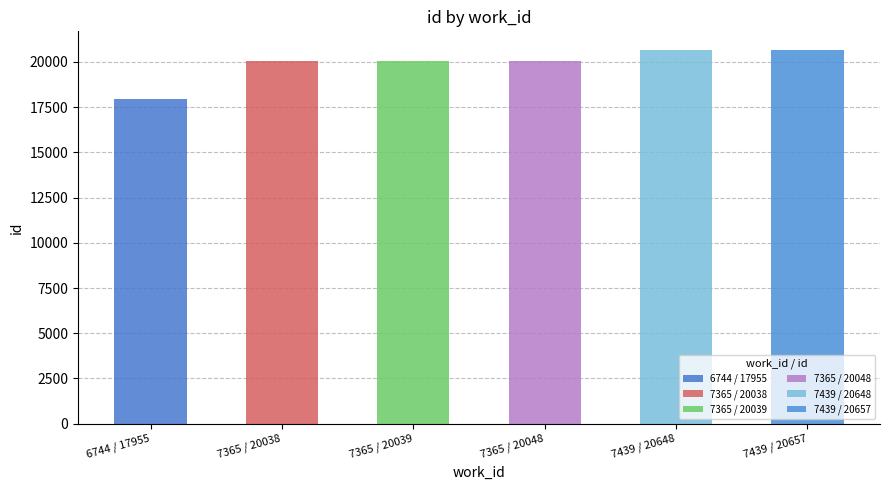

At which category does the chart reach its minimum across all series?

6744